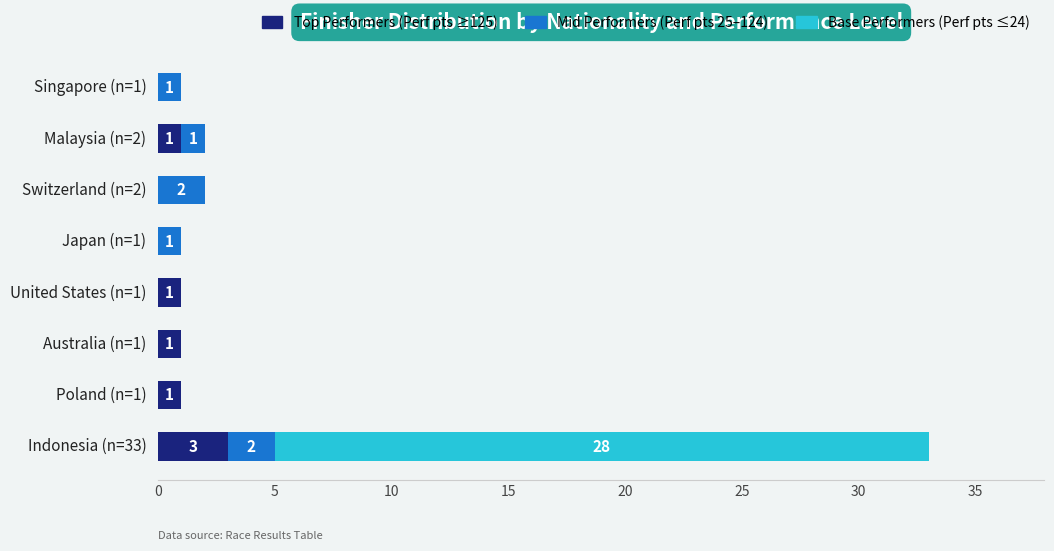

What is the sum of all Top Performers (Perf pts ≥125) values?

7